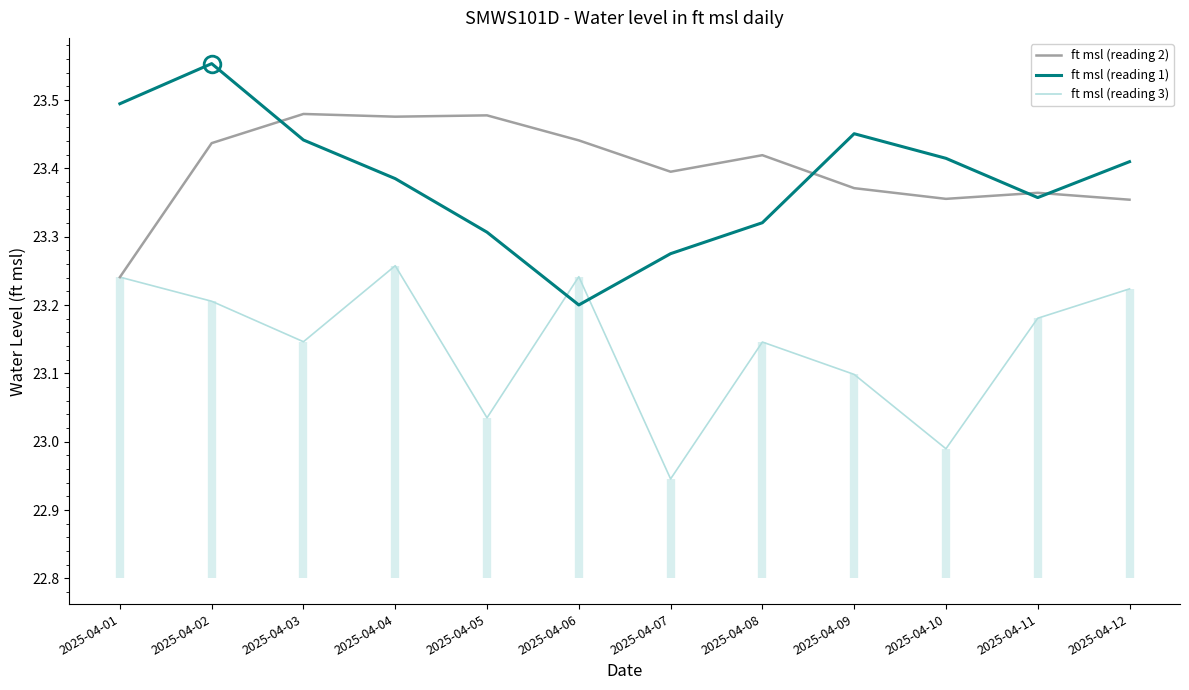

Reading right to left, transcribe all the data shown in this chart.

ft msl (reading 2): 2025-04-12=23.4	2025-04-11=23.4	2025-04-10=23.4	2025-04-09=23.4	2025-04-08=23.4	2025-04-07=23.4	2025-04-06=23.4	2025-04-05=23.5	2025-04-04=23.5	2025-04-03=23.5	2025-04-02=23.4	2025-04-01=23.2
ft msl (reading 1): 2025-04-12=23.4	2025-04-11=23.4	2025-04-10=23.4	2025-04-09=23.5	2025-04-08=23.3	2025-04-07=23.3	2025-04-06=23.2	2025-04-05=23.3	2025-04-04=23.4	2025-04-03=23.4	2025-04-02=23.6	2025-04-01=23.5
ft msl (reading 3): 2025-04-12=23.2	2025-04-11=23.2	2025-04-10=23.0	2025-04-09=23.1	2025-04-08=23.1	2025-04-07=22.9	2025-04-06=23.2	2025-04-05=23.0	2025-04-04=23.3	2025-04-03=23.1	2025-04-02=23.2	2025-04-01=23.2